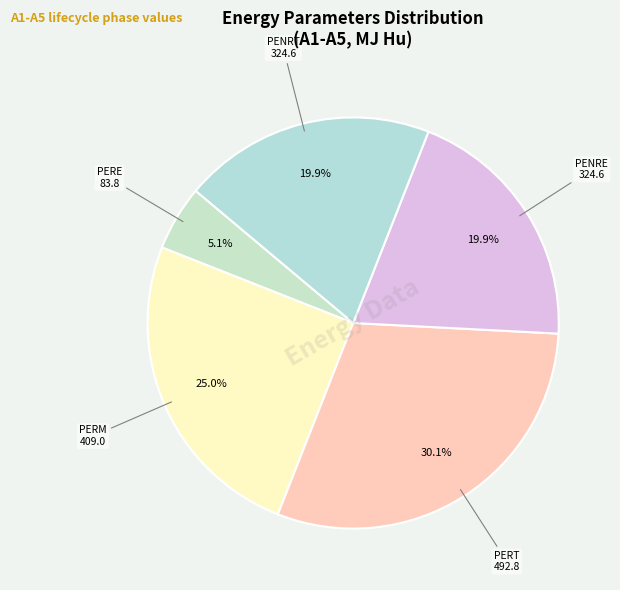

How many segments does this pie chart have?

5